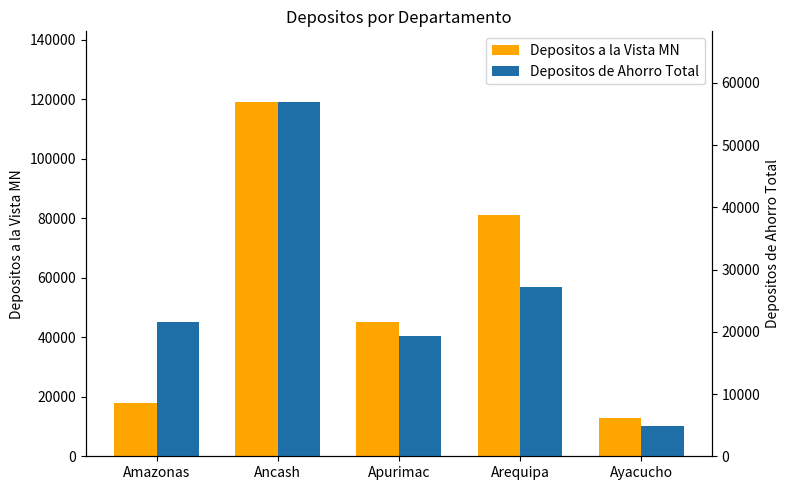

At how many categories does at least one series exceed 24397?

3